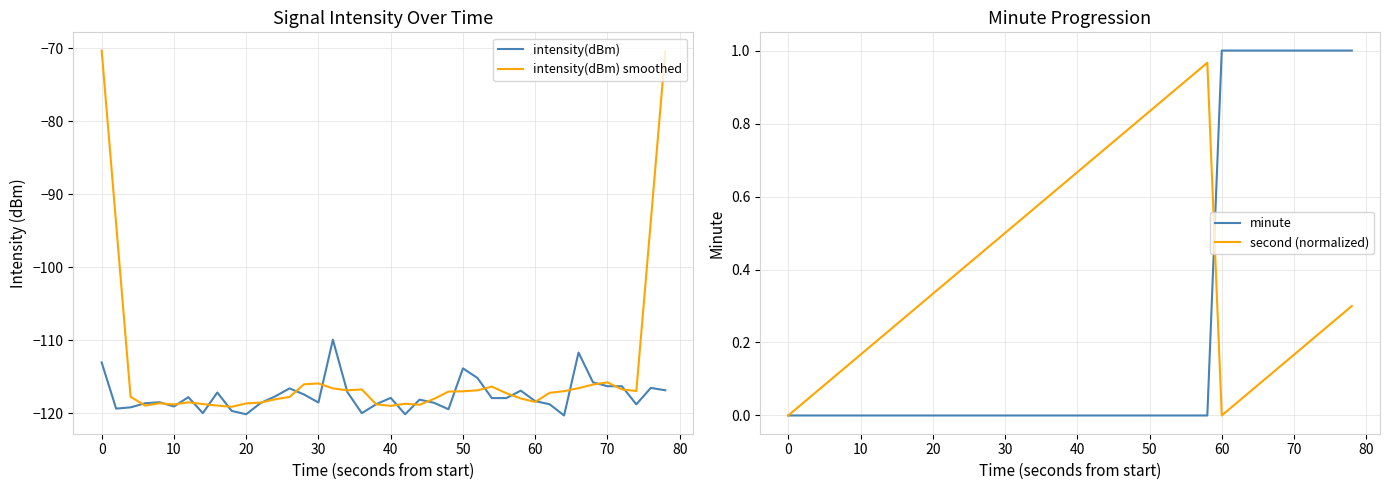

What are all the series names shown in the legend?

intensity(dBm), intensity(dBm) smoothed, minute, second (normalized)